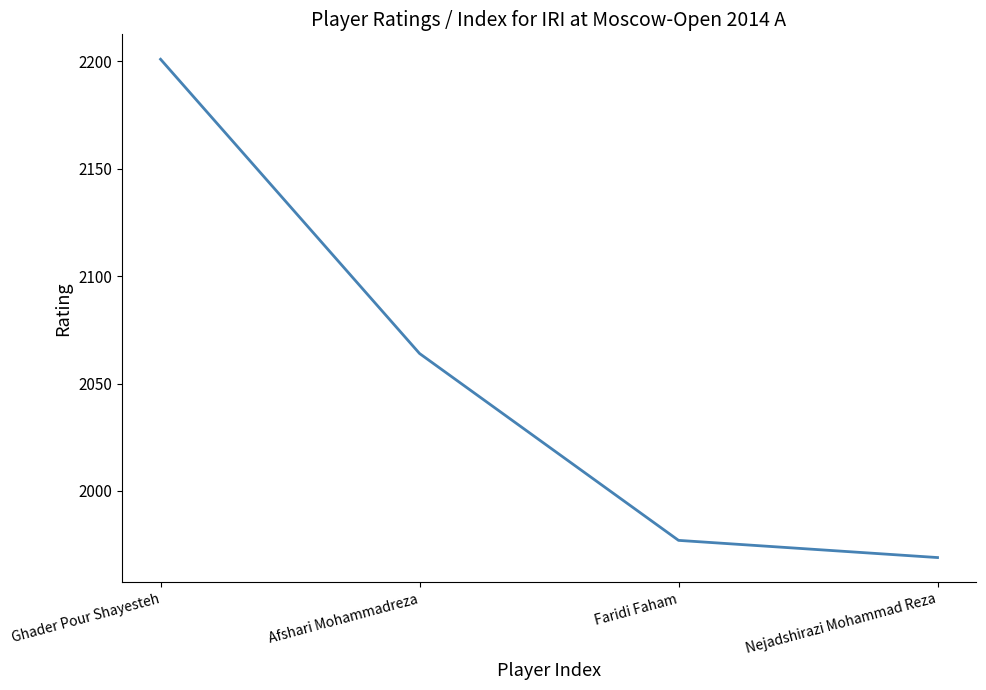

Which label corresponds to the largest value in the chart?

Ghader Pour Shayesteh